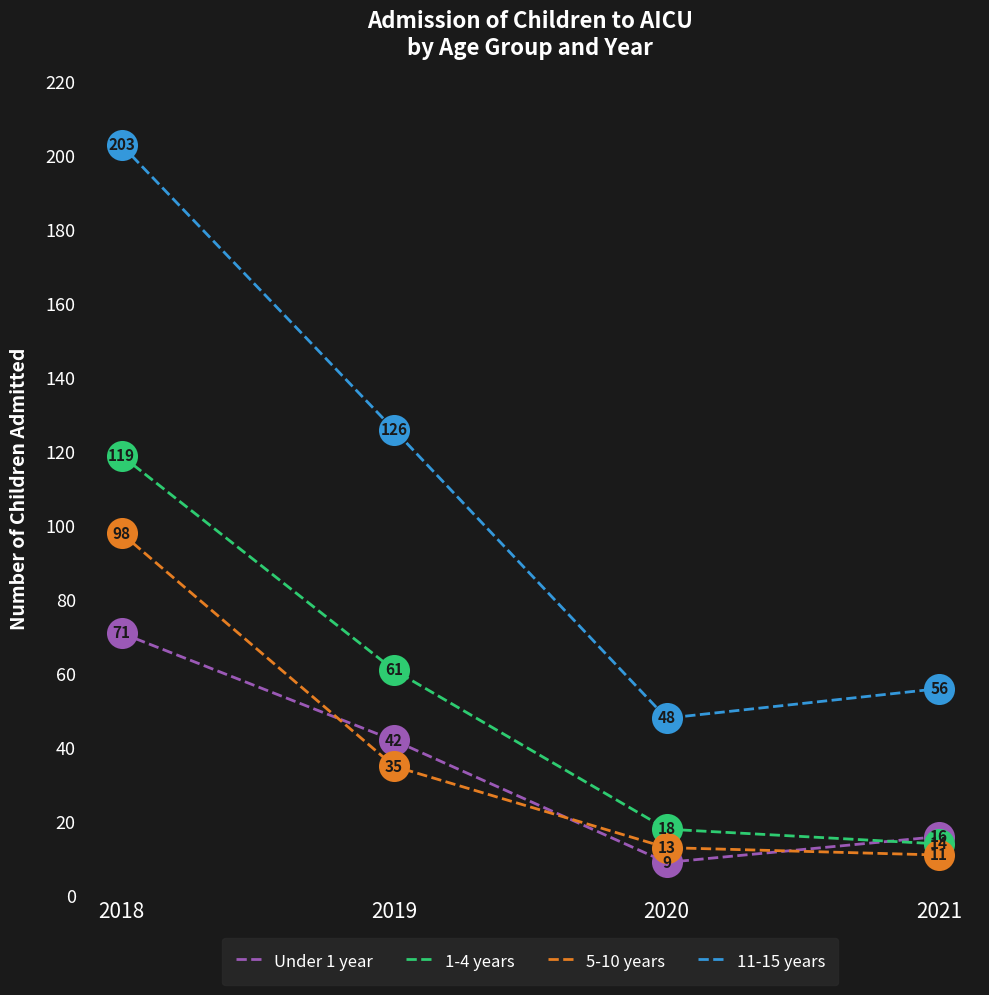

At which category is the sum across all series the highest?

2018